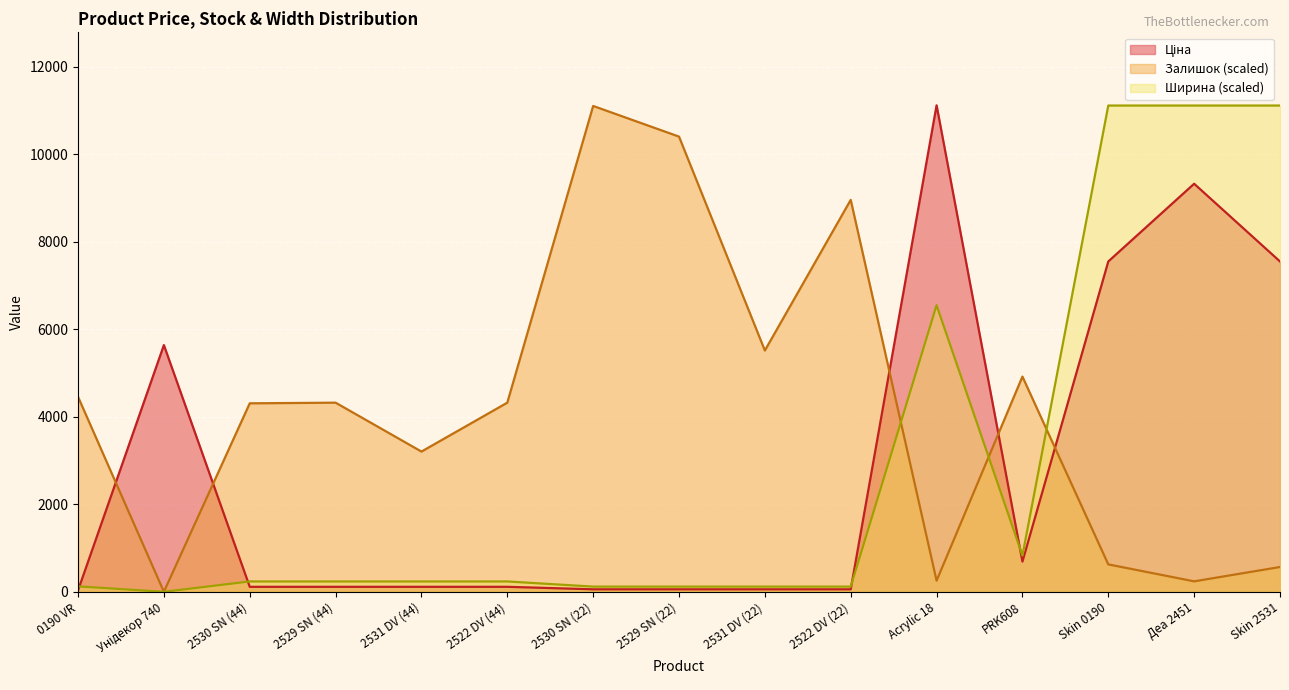

What is the difference between the maximum and minimum values in the Ціна series?

11081.5